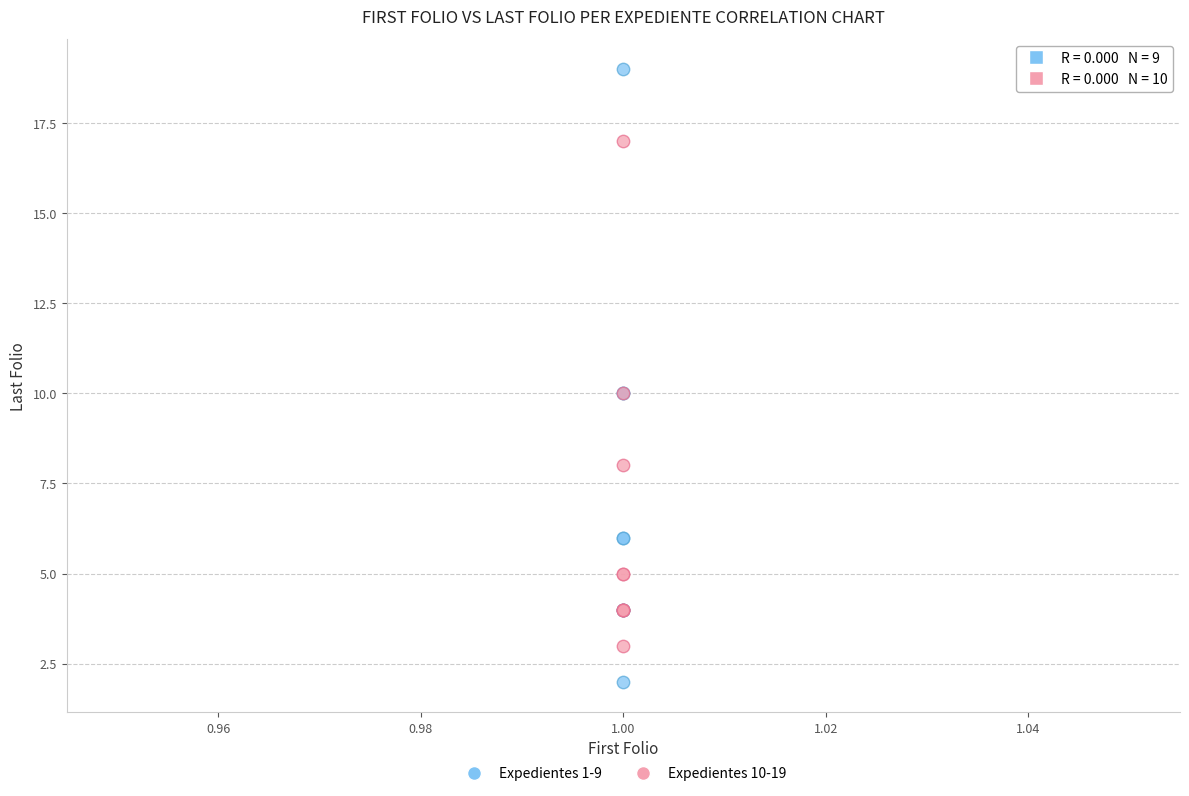

Which series has the widest spread of Y values?

Expedientes 1-9